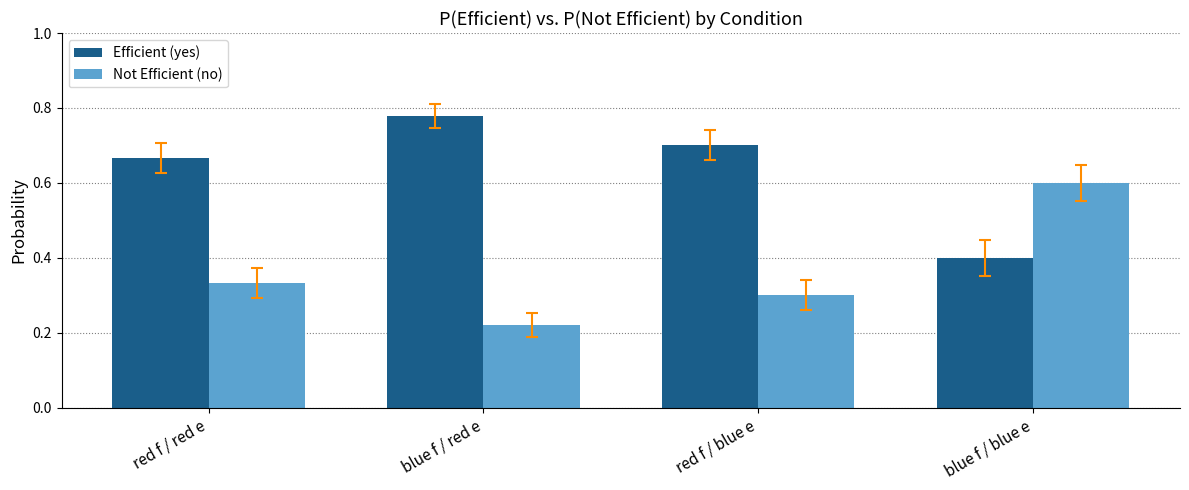

What is the difference between the second highest and minimum values in the Not Efficient (no) series?

0.1